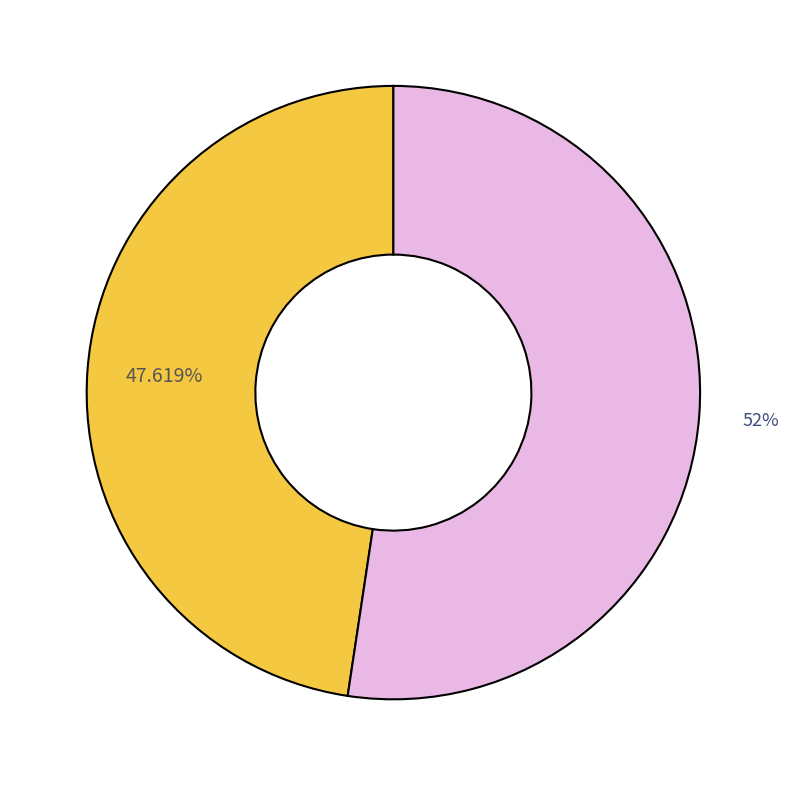

Does any single category account for the majority?

Yes